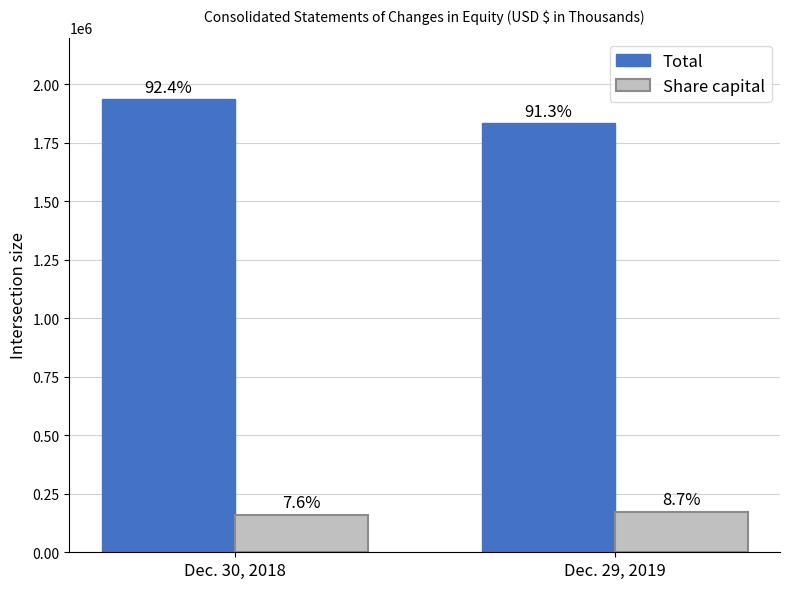

What is the average value of the Total series?

1885283